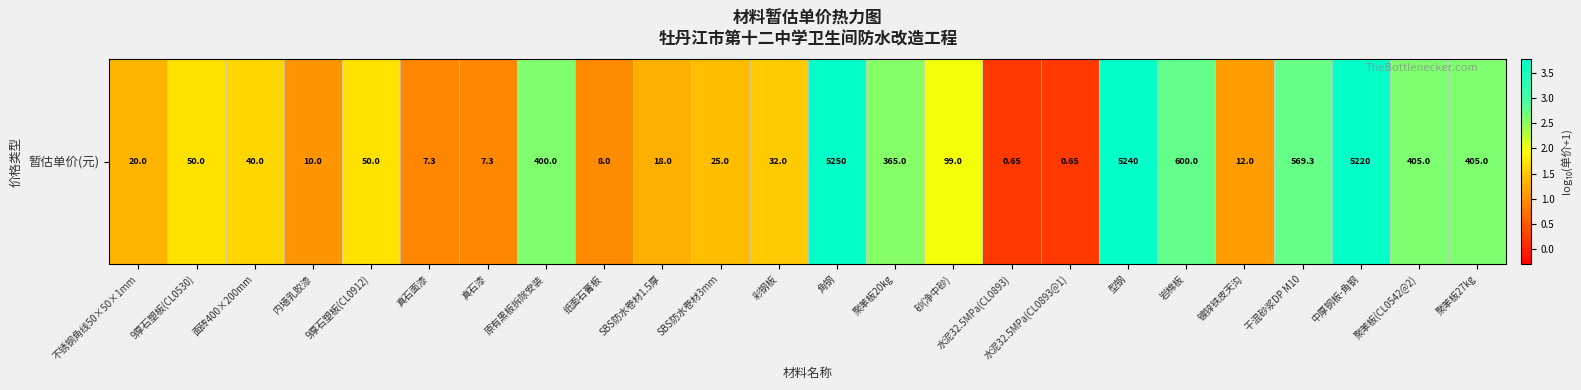

How many data points does each series have?

24